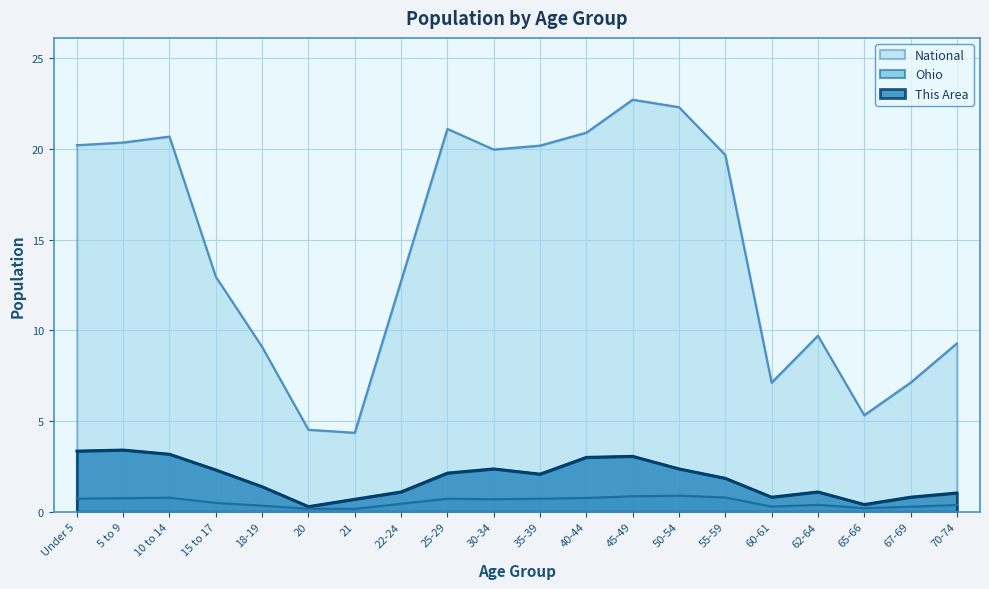

What is the average value of the National series?

14.5